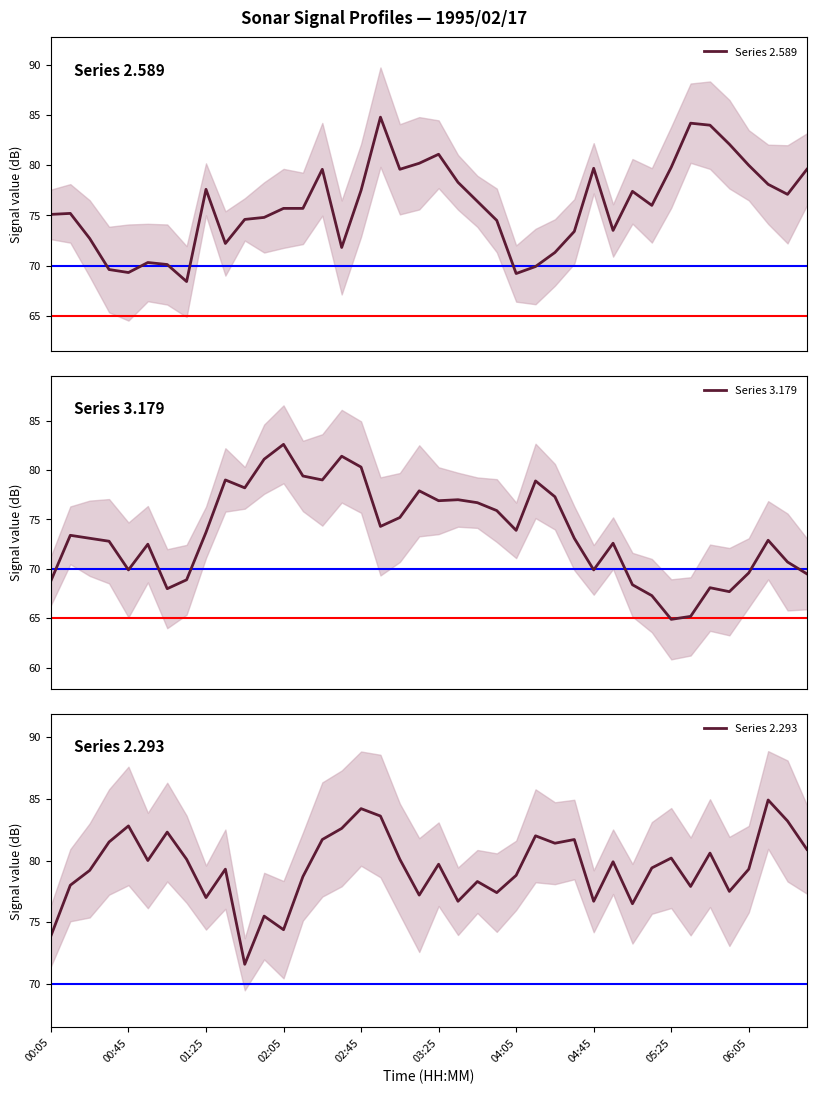

Reading right to left, list all the values displayed in this chart.

Series 2.589: 79.6	77.1	78.1	80.0	82.1	84.0	84.2	79.8	76.0	77.4	73.5	79.7	73.4	71.3	69.9	69.2	74.5	76.4	78.3	81.1	80.2	79.6	84.8	77.5	71.8	79.6	75.7	75.7	74.8	74.6	72.2	77.6	68.4	70.1	70.3	69.3	69.6	72.7	75.2	75.1
Series 3.179: 69.5	70.7	72.9	69.6	67.7	68.1	65.2	64.9	67.3	68.4	72.6	69.9	73.1	77.3	78.9	73.9	75.9	76.7	77.0	76.9	77.9	75.2	74.3	80.3	81.4	79.0	79.4	82.6	81.1	78.2	79.0	73.7	68.9	68.0	72.5	69.9	72.8	73.1	73.4	68.8
Series 2.293: 80.9	83.2	84.9	79.3	77.5	80.6	77.9	80.2	79.4	76.5	79.9	76.7	81.7	81.4	82.0	78.8	77.4	78.3	76.7	79.7	77.2	80.1	83.6	84.2	82.6	81.7	78.7	74.4	75.5	71.6	79.3	77.0	80.1	82.3	80.0	82.8	81.5	79.2	78.0	73.9